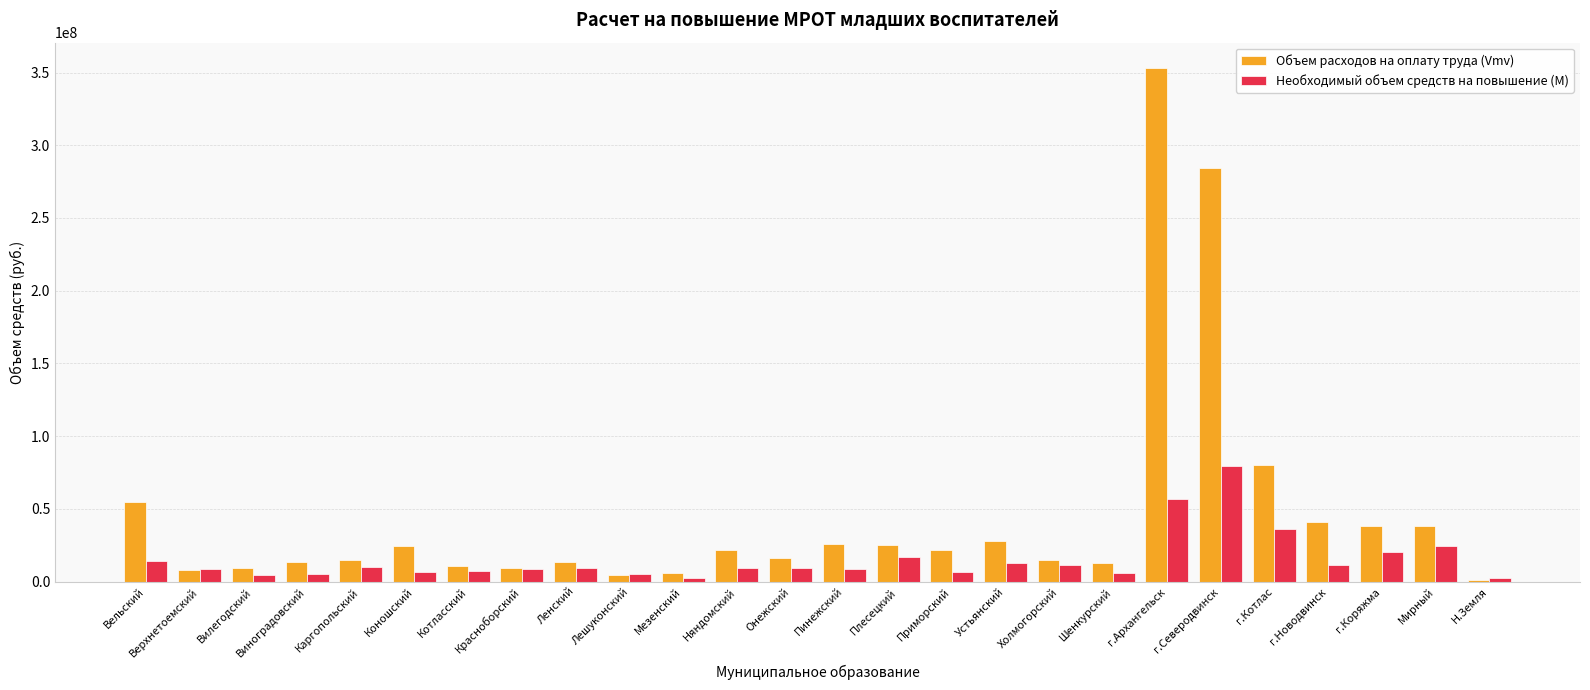

What is the difference between the second highest and minimum values in the Объем расходов на оплату труда (Vmv) series?

283040544